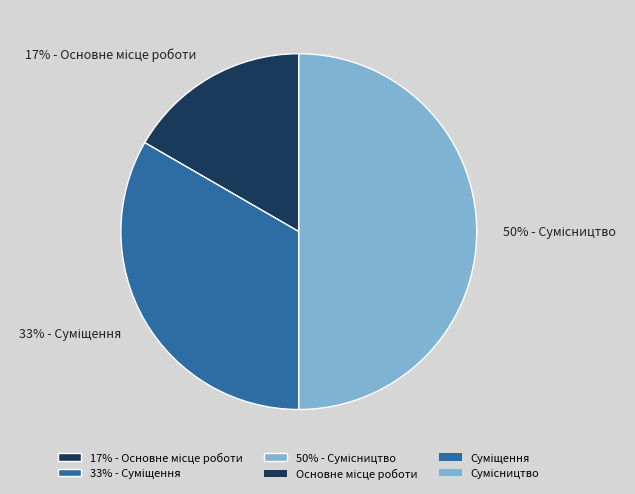

To the nearest percent, what is the average slice percentage?

33%